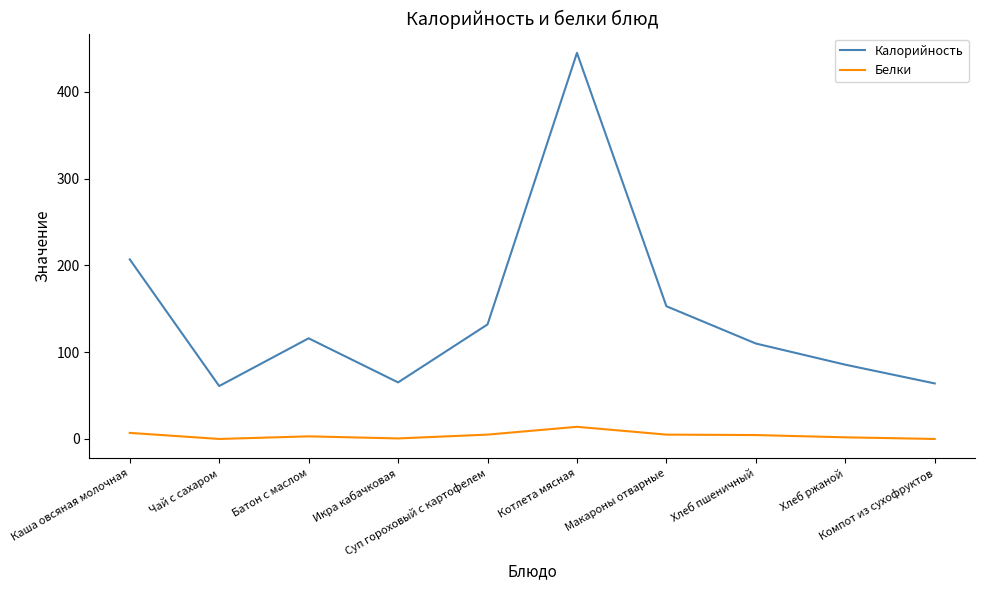

Is the value of Калорийность at Суп гороховый с картофелем greater than the value of Белки at Хлеб пшеничный?

Yes